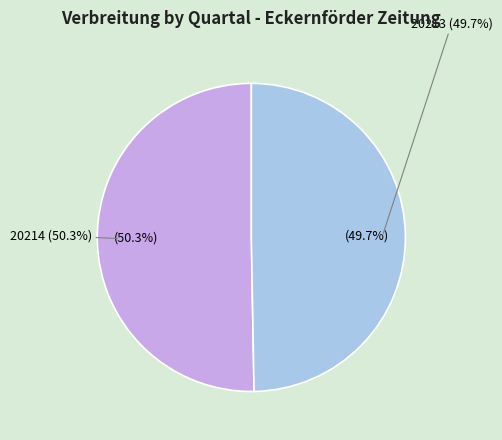

Which category has the smallest portion of the pie?

20213